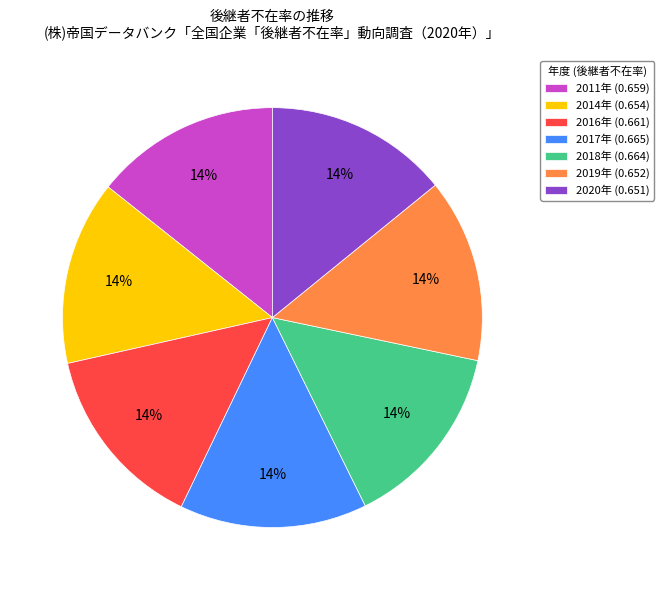

Combined, do 2017年 and 2014年 account for over 50%?

No